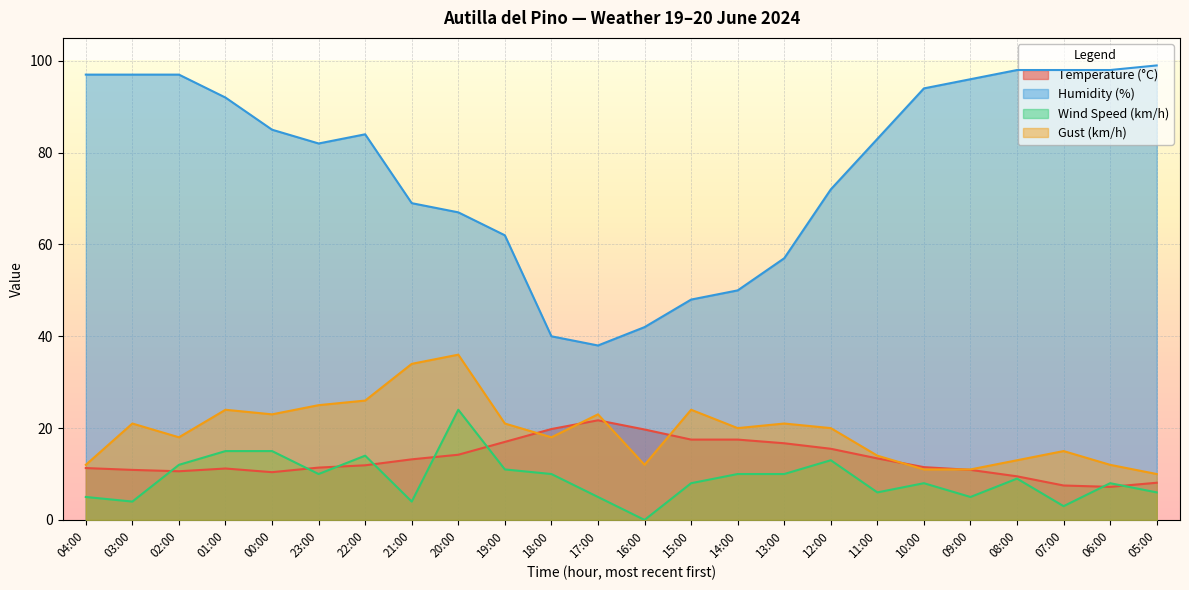

How many lines are shown in the chart?

4